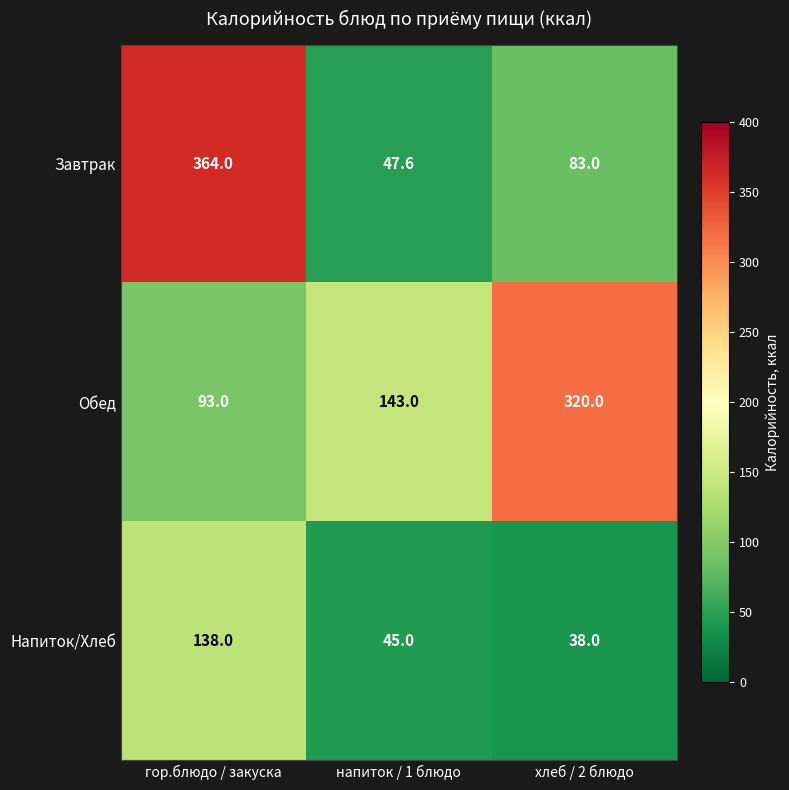

What is the approximate value of Напиток/Хлеб at гор.блюдо / закуска?

138.0